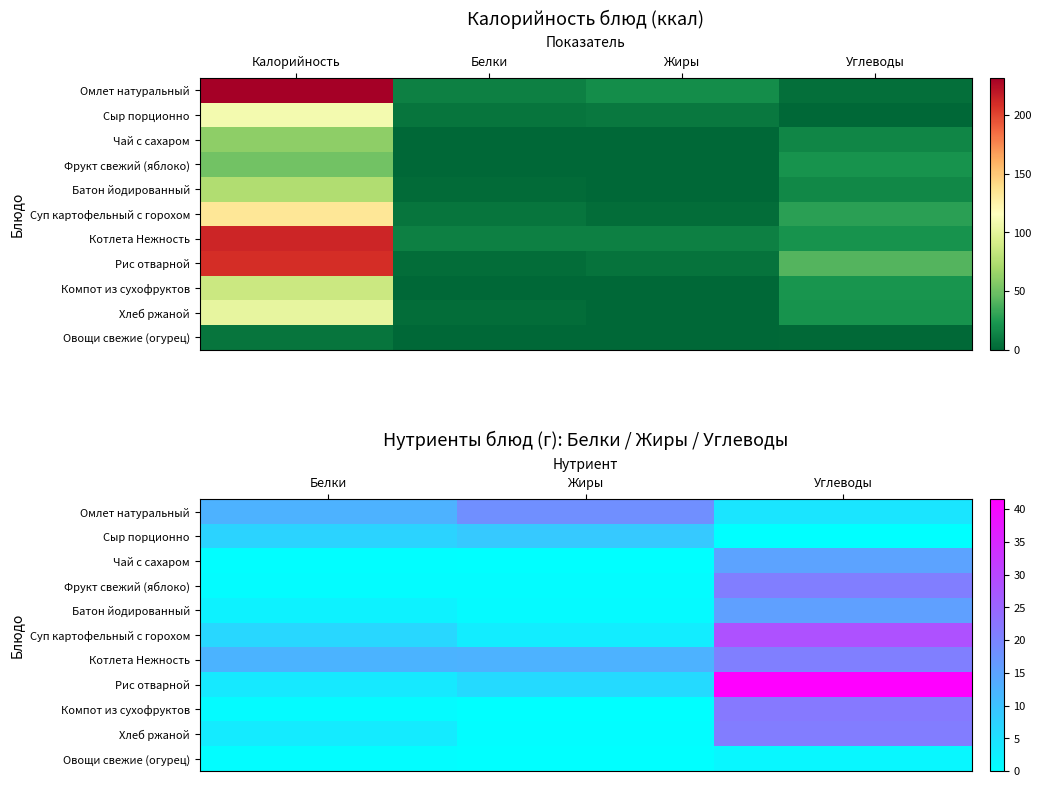

At how many categories does at least one series exceed 40?

1